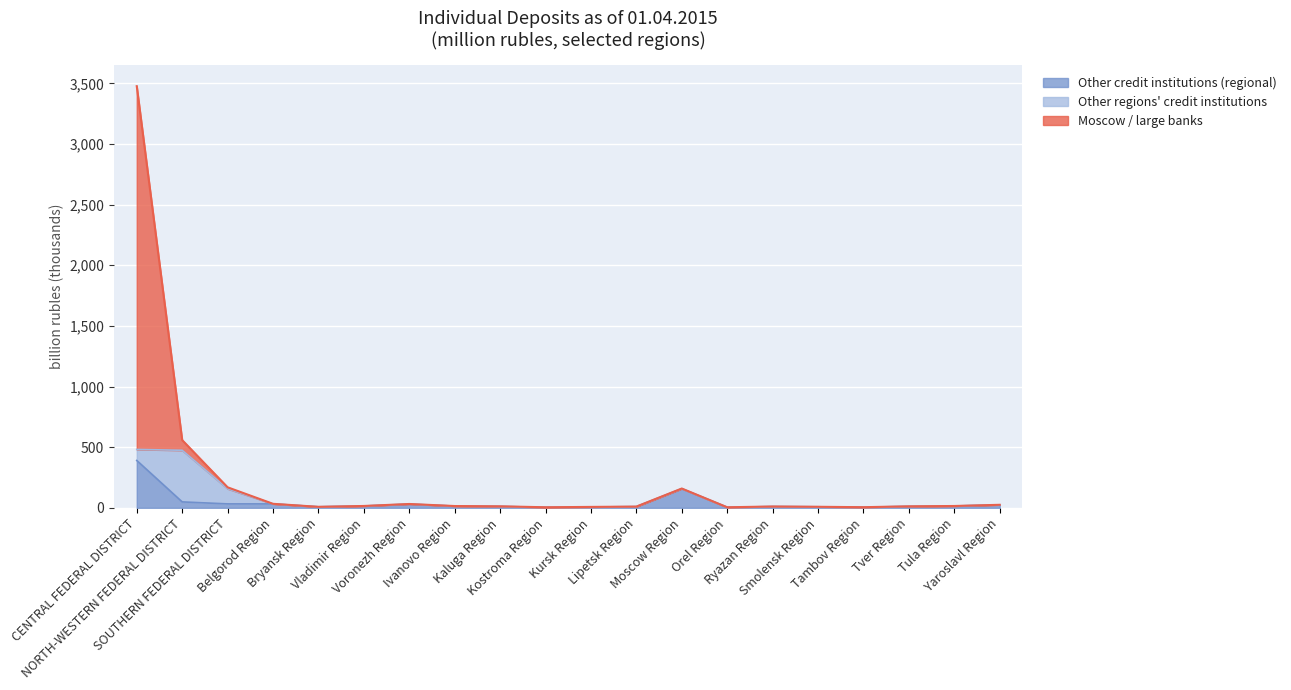

Where is the first local maximum for Borrowed by Moscow / large banks?

Voronezh Region